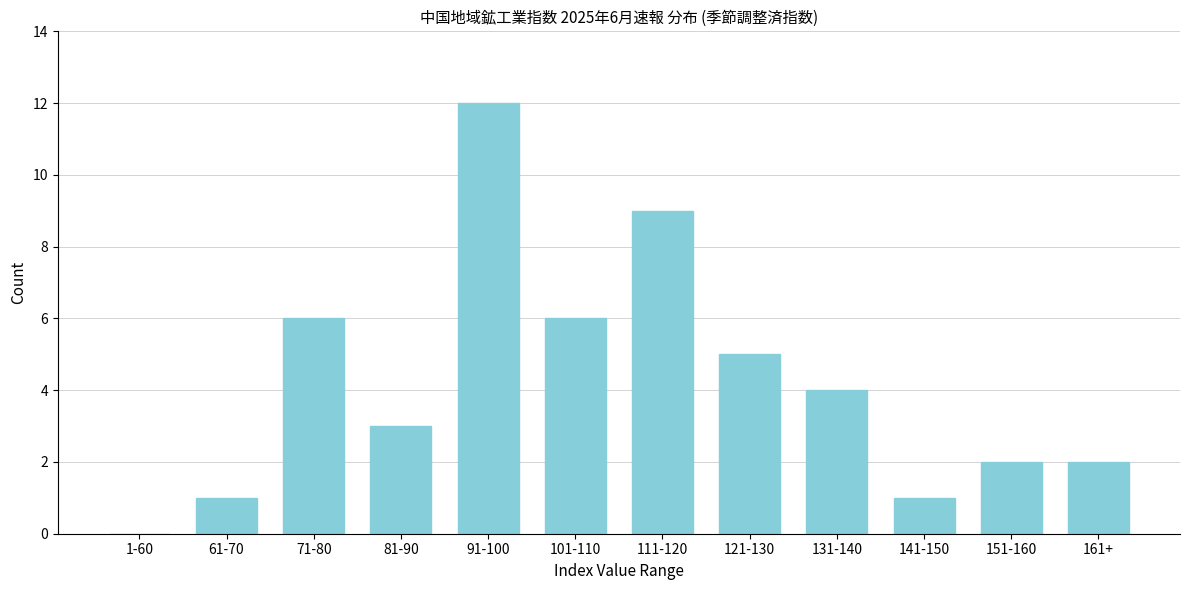

Reading right to left, list all the values displayed in this chart.

161+=2	151-160=2	141-150=1	131-140=4	121-130=5	111-120=9	101-110=6	91-100=12	81-90=3	71-80=6	61-70=1	1-60=0